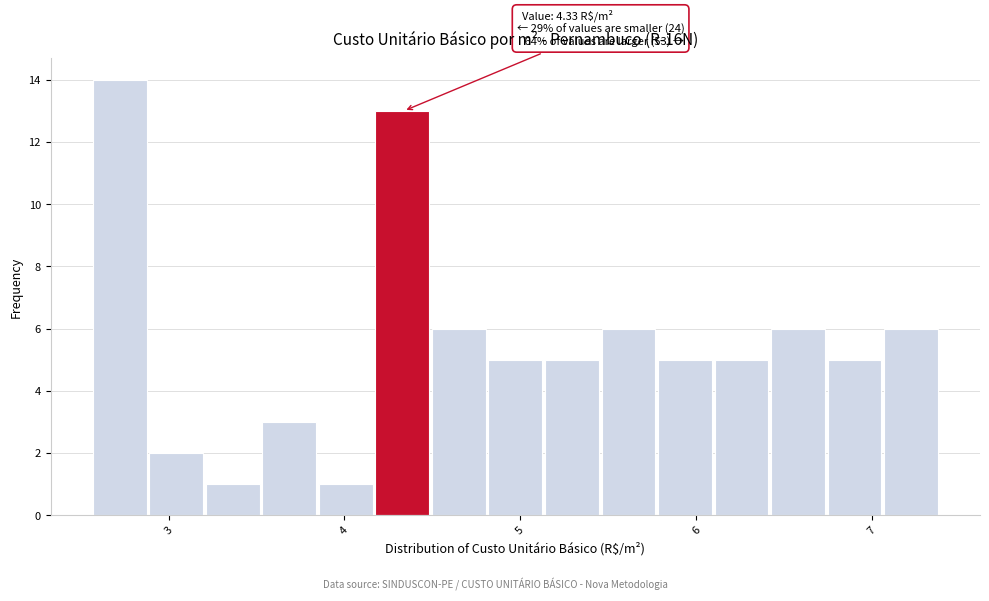

Read against the x-axis, roughly where is the centre of the tallest bar?

2.7